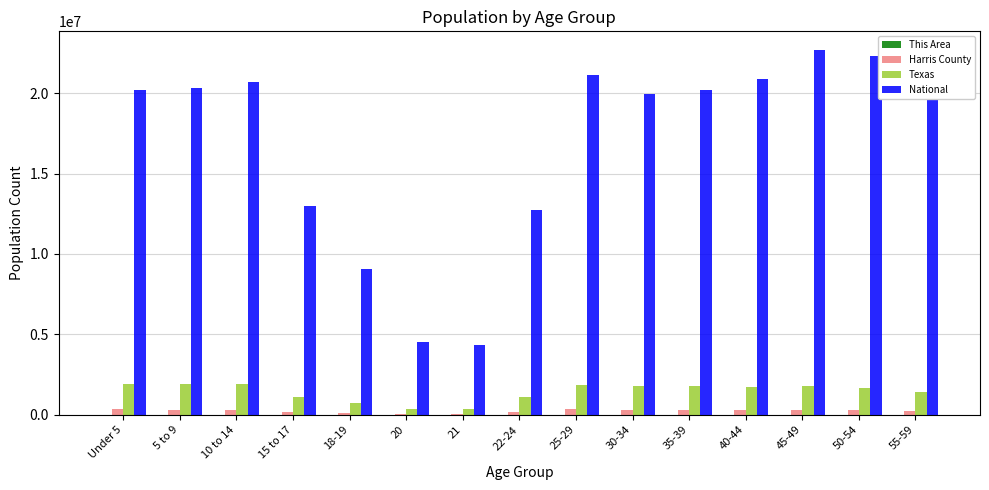

What is the sum of all Harris County values?

3585205